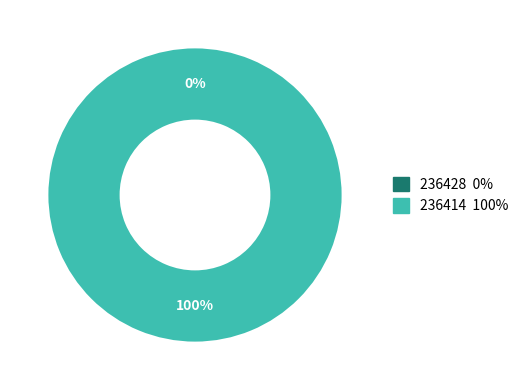

Is the sum of 236414 and 236428 greater than half?

Yes